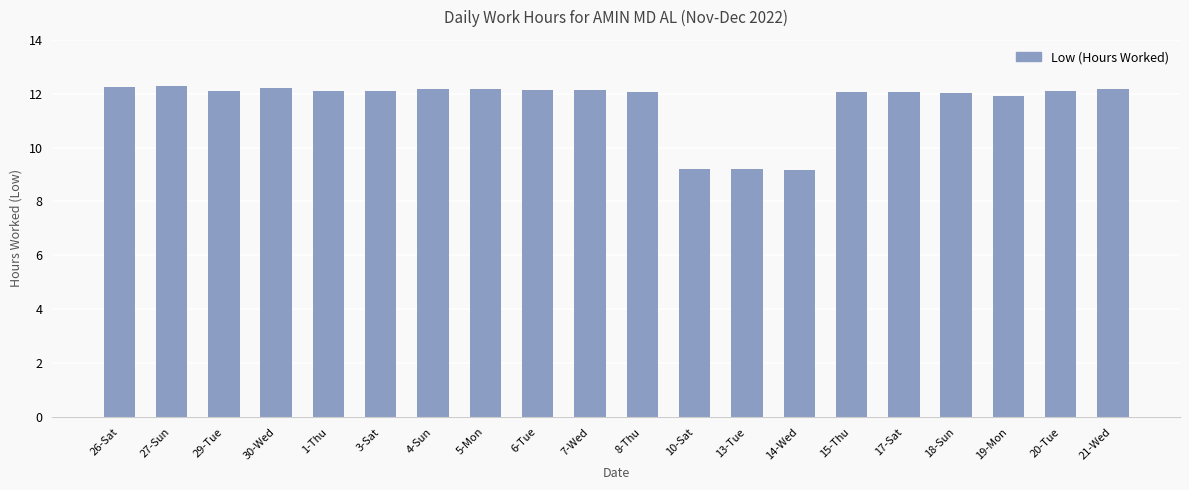

Approximately how many times larger is the value at 20-Tue compared to 30-Wed?

1.0